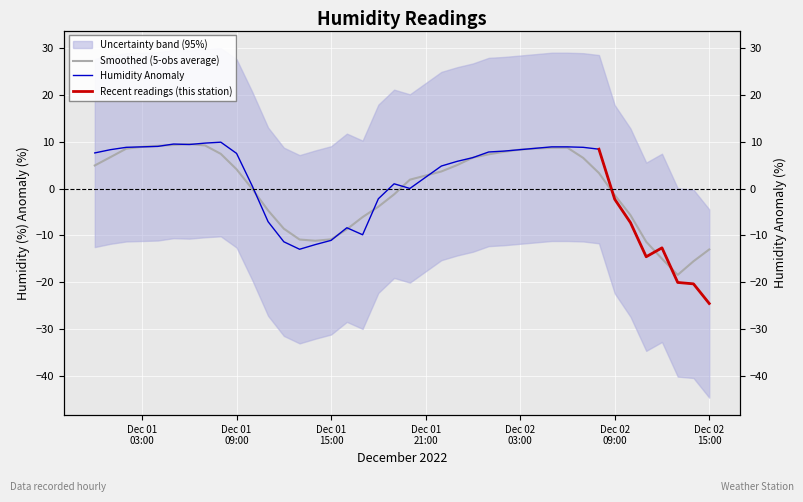

Rank the categories by value from lowest to highest.

2022-12-02 15:00, 2022-12-02 14:00, 2022-12-02 13:00, 2022-12-02 11:00, 2022-12-01 13:00, 2022-12-02 12:00, 2022-12-01 14:00, 2022-12-01 12:00, 2022-12-01 15:00, 2022-12-01 17:00, 2022-12-01 16:00, 2022-12-02 10:00, 2022-12-01 11:00, 2022-12-02 09:00, 2022-12-01 18:00, 2022-12-01 20:00, 2022-12-01 10:00, 2022-12-01 19:00, 2022-12-01 22:00, 2022-12-01 23:00, 2022-12-02 00:00, 2022-12-01 09:00, 2022-12-01 00:00, 2022-12-02 01:00, 2022-12-02 02:00, 2022-12-01 01:00, 2022-12-02 03:00, 2022-12-02 08:00, 2022-12-02 04:00, 2022-12-01 02:00, 2022-12-02 07:00, 2022-12-01 03:00, 2022-12-02 05:00, 2022-12-02 06:00, 2022-12-01 04:00, 2022-12-01 06:00, 2022-12-01 05:00, 2022-12-01 07:00, 2022-12-01 08:00